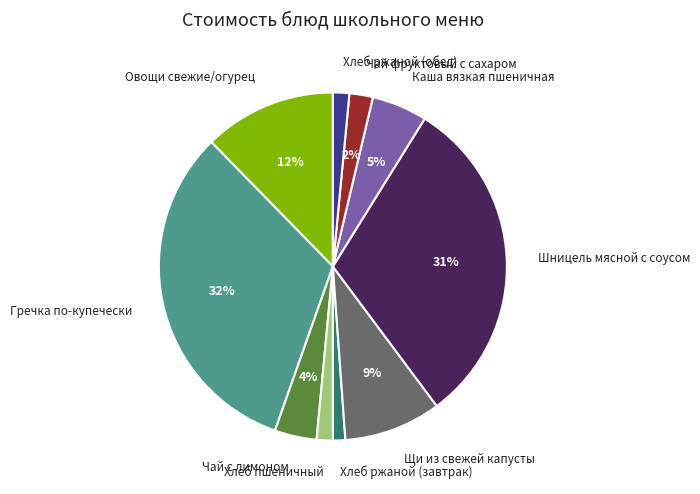

True or false: Чай с лимоном accounts for 4% of the total.

True